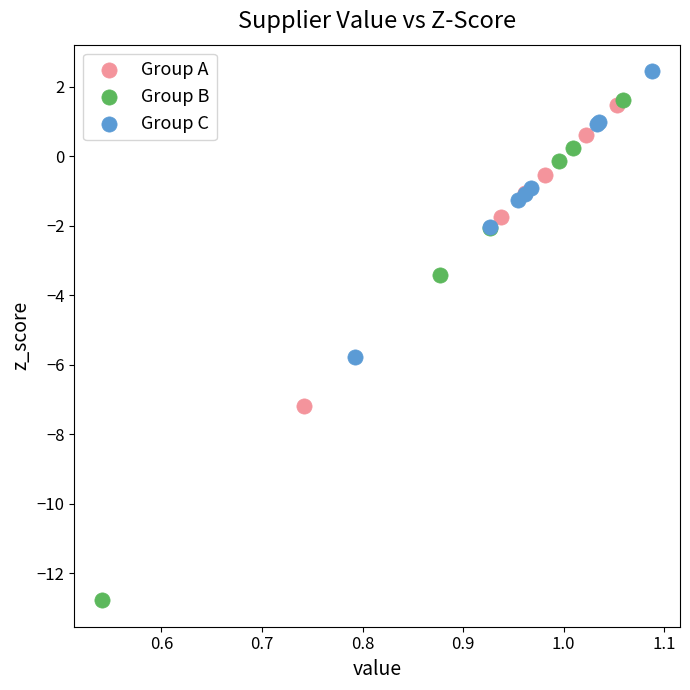

Which series has the largest Y range (max minus min)?

Group B